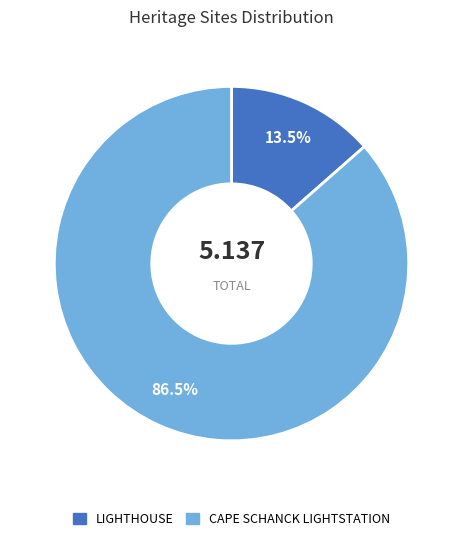

What is the ratio of the value at LIGHTHOUSE to the value at CAPE SCHANCK LIGHTSTATION?

0.2